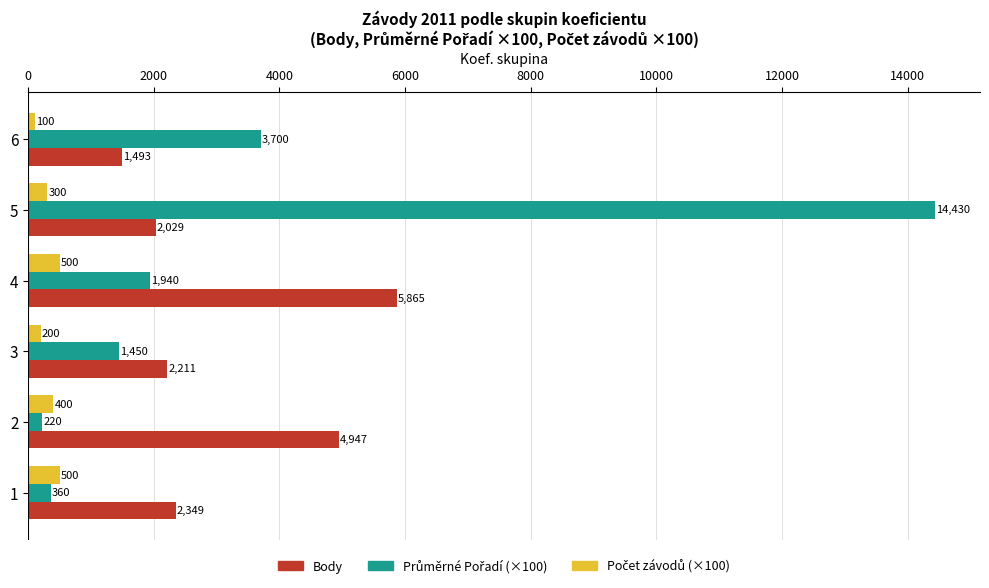

What is the total value across all series at 2?

5567.0